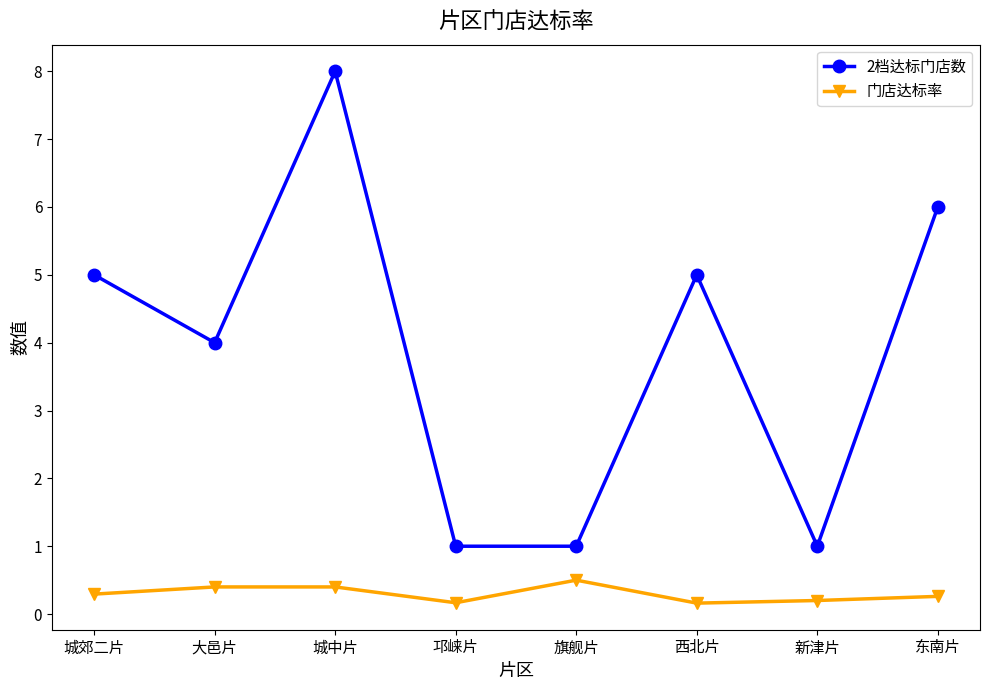

How many interior local peaks does the 2档达标门店数 series have?

2